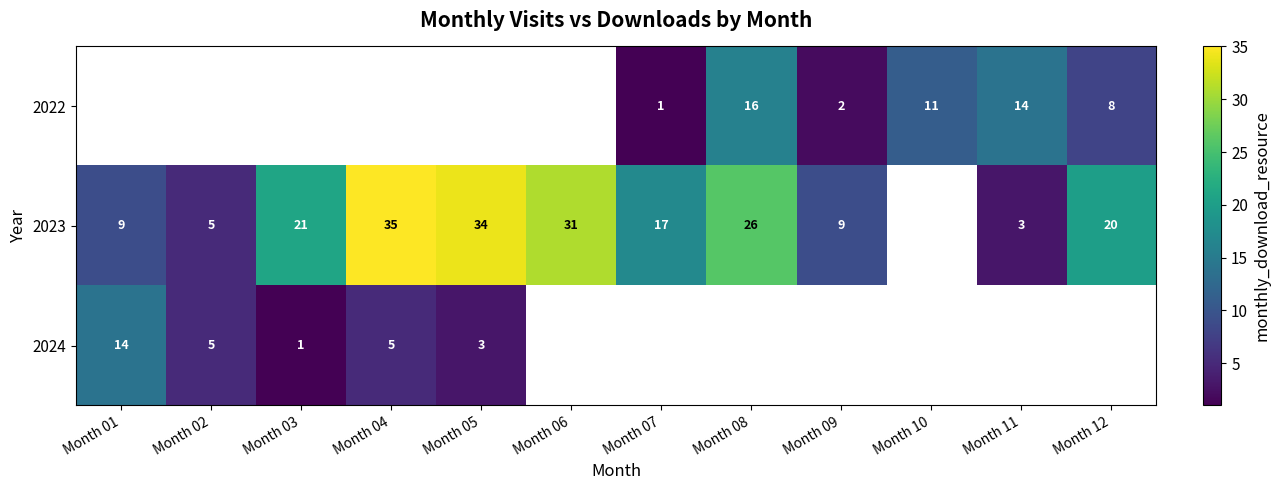

Between Month 04 and Month 09, which series saw the biggest shift?

row_1